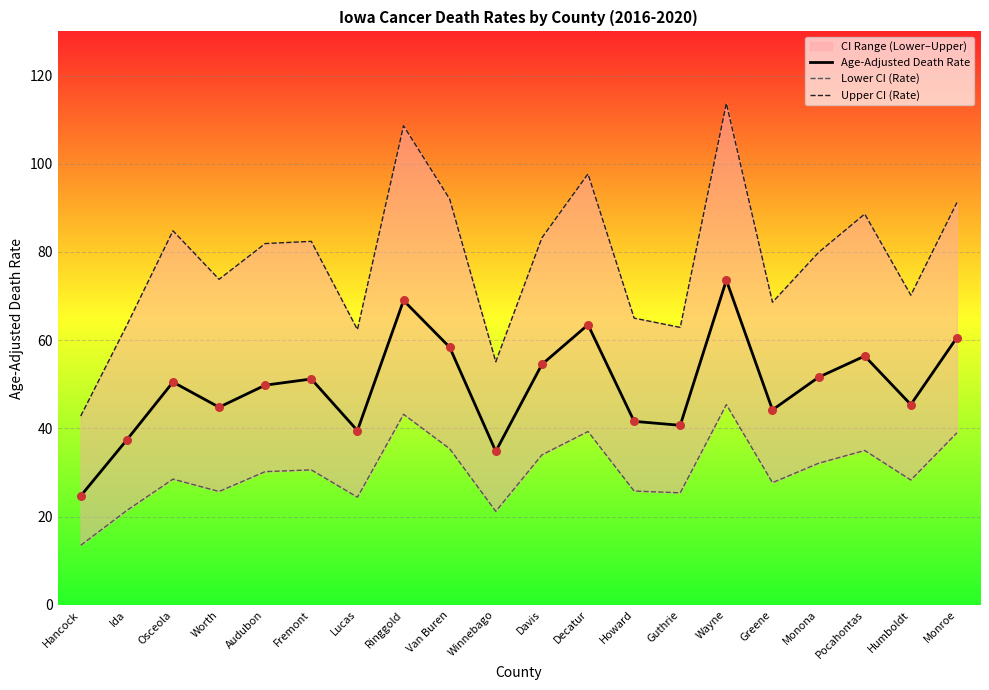

What is the total value across all series at Osceola?

163.8